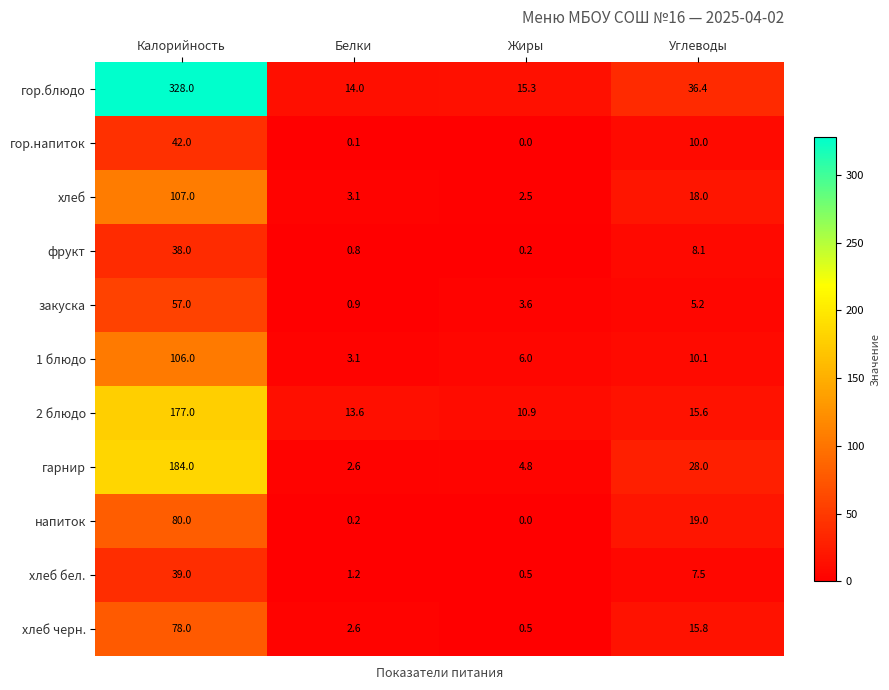

Is it true that 2 блюдо equals 4.1 at Белки?

False